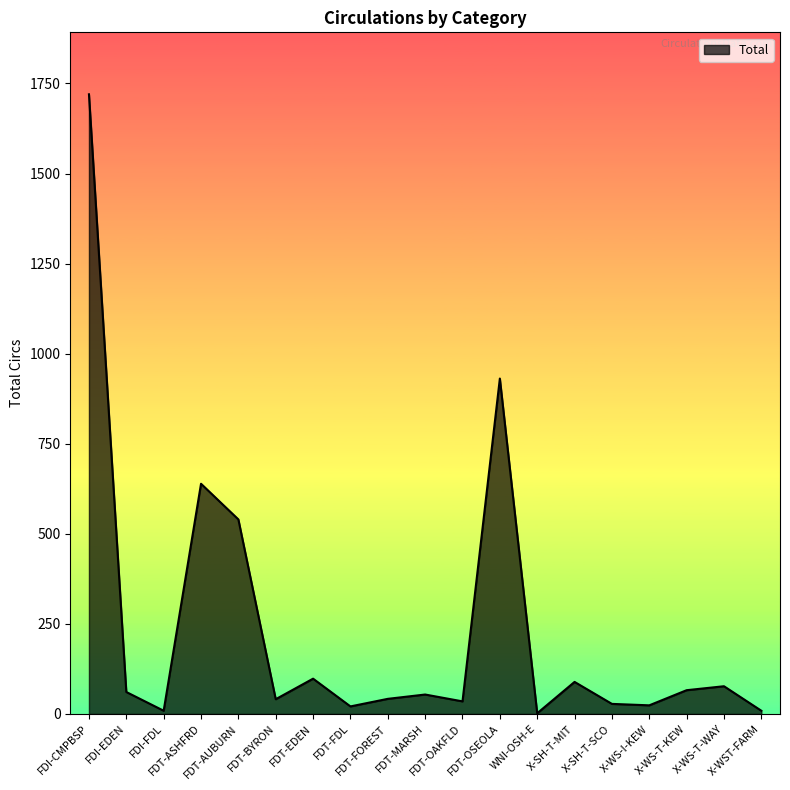

What is the greatest value displayed?

1720